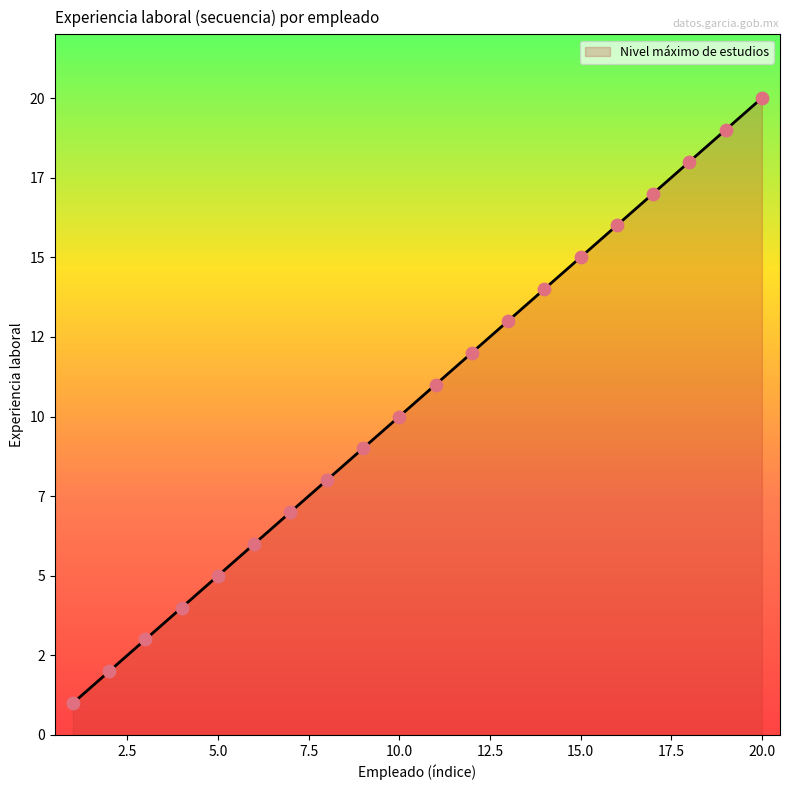

Is this an area chart (filled region under the line)?

Yes